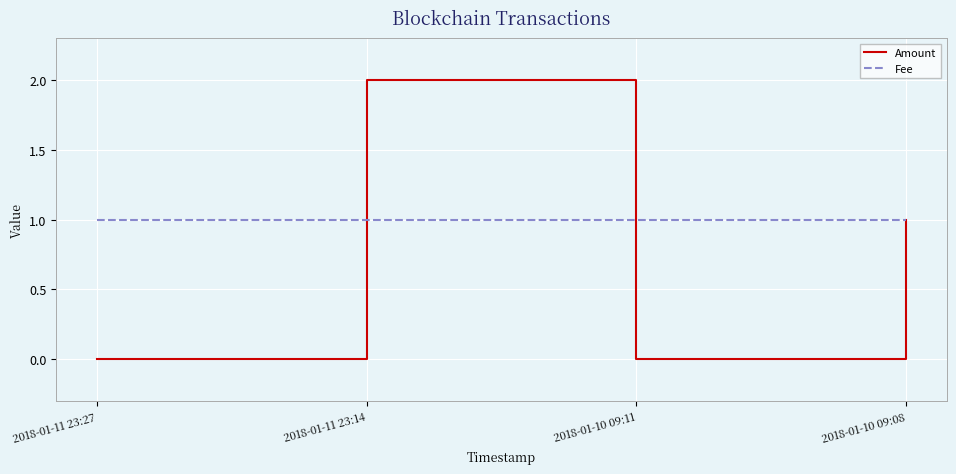

Is this an area chart (filled region under the line)?

No